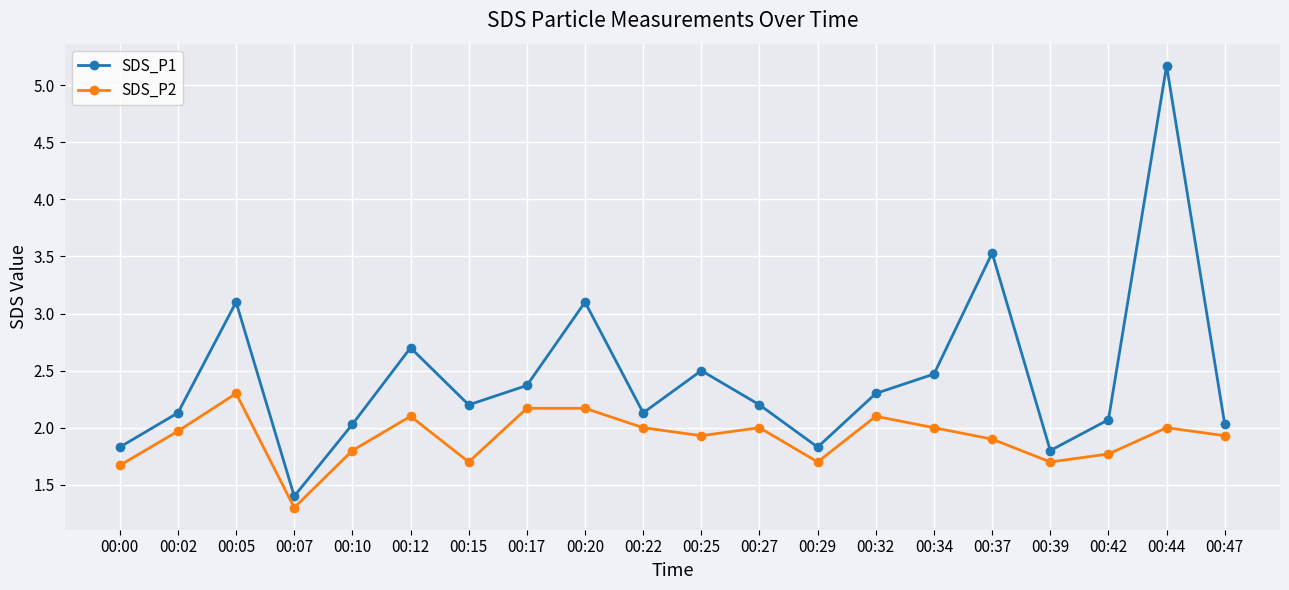

How many values in the SDS_P1 series exceed 2?

16